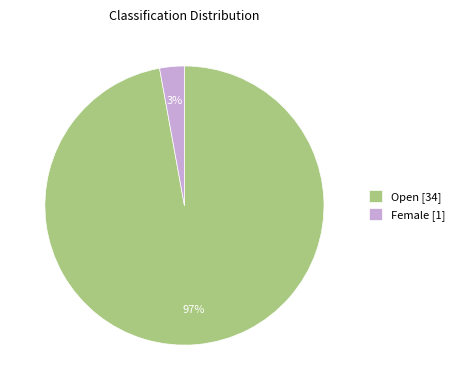

Rank the categories by value from highest to lowest.

Open, Female